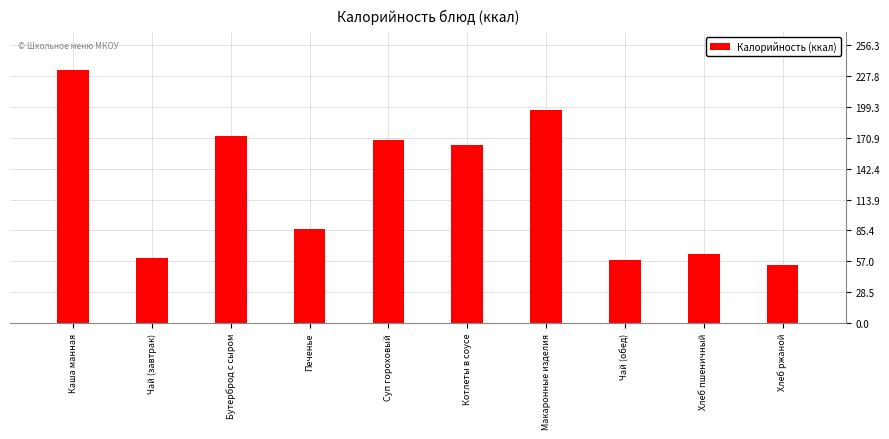

Reading left to right, transcribe all the data shown in this chart.

Каша манная=233.0	Чай (завтрак)=60.0	Бутерброд с сыром=172.8	Печенье=87.0	Суп гороховый=168.5	Котлеты в соусе=164.4	Макаронные изделия=196.8	Чай (обед)=58.0	Хлеб пшеничный=63.5	Хлеб ржаной=53.5